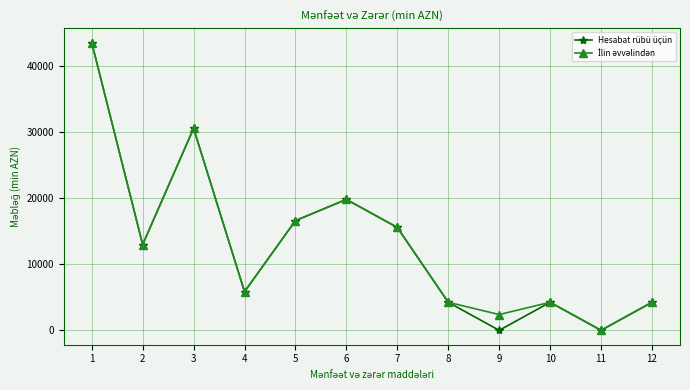

What is the value of the Hesabat rübü üçün point at the 7th from the left?

15560.3